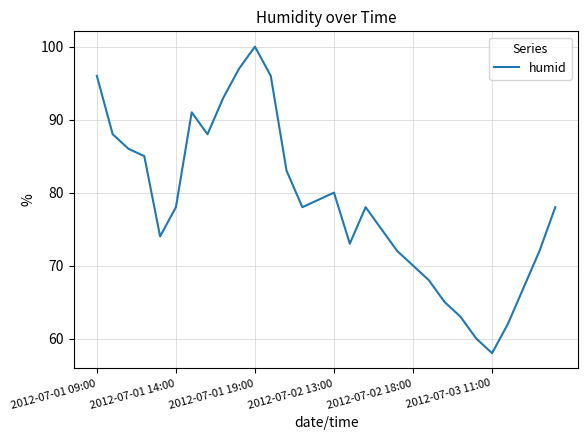

What is the smallest value displayed?

58